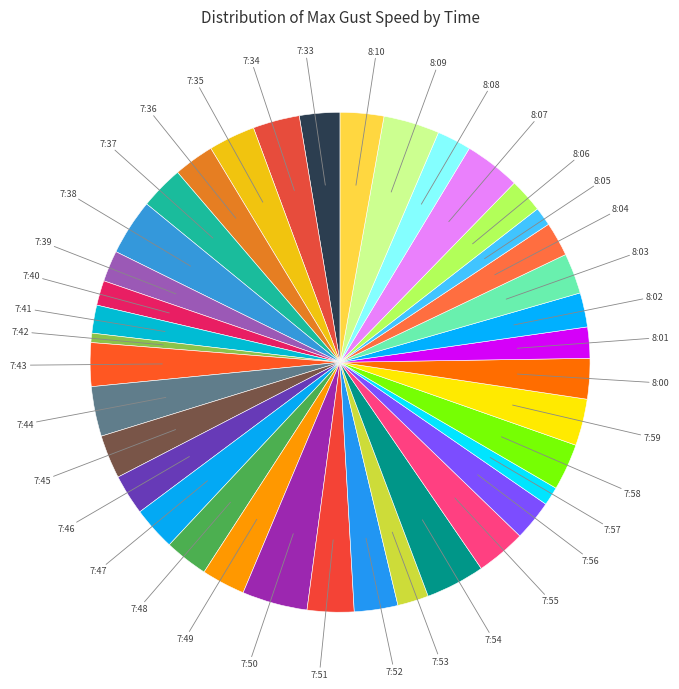

Count the number of slices in the pie.

38